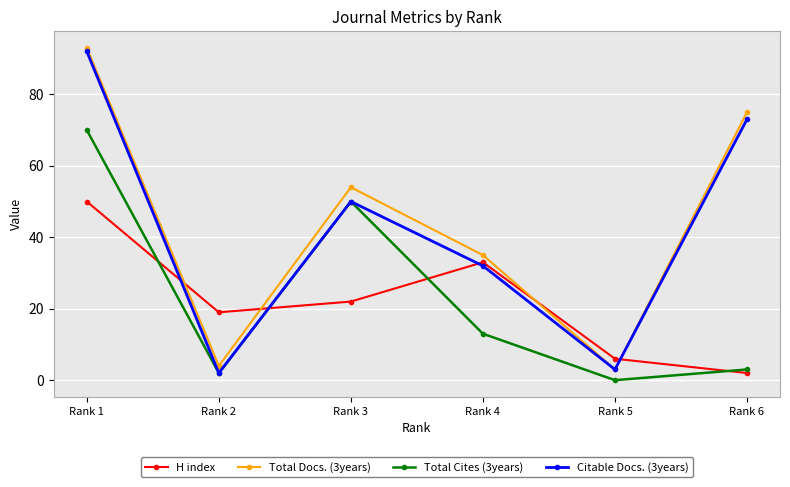

True or false: Total Cites (3years) has a value of 13 at Rank 4.

True